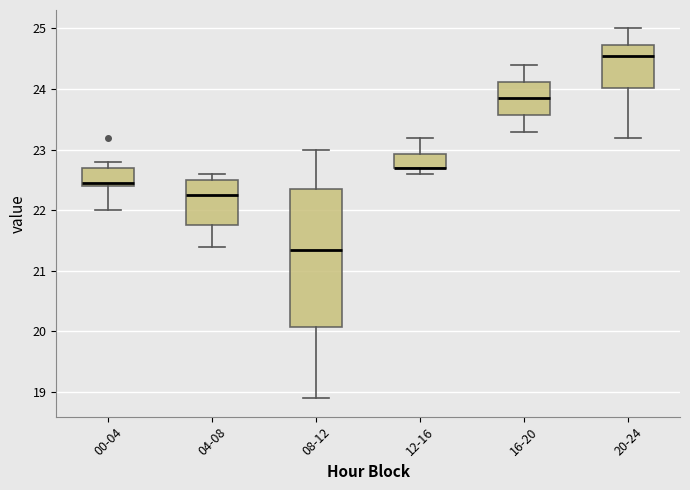

Reading left to right, read every box against the y-axis: the position of its median line, the range the box covers, and the ends of its whiskers. The values are not printed on the chart, so give them approximately, as read against the axis.

00-04: median 22.5, box 22.4 to 22.7, whiskers 22.0 to 22.8
04-08: median 22.3, box 21.8 to 22.5, whiskers 21.4 to 22.6
08-12: median 21.4, box 20.1 to 22.4, whiskers 18.9 to 23.0
12-16: median 22.7 (drawn on the box's lower edge), box 22.7 to 22.9, whiskers 22.6 to 23.2
16-20: median 23.9, box 23.6 to 24.1, whiskers 23.3 to 24.4
20-24: median 24.6, box 24.0 to 24.7, whiskers 23.2 to 25.0